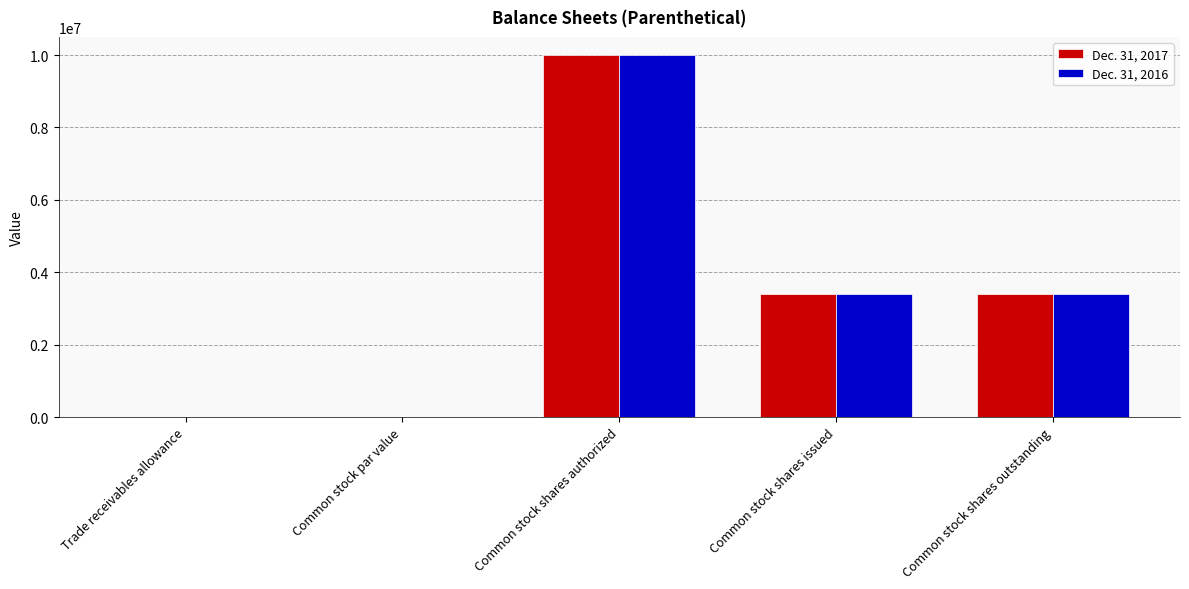

What is the sum of all Dec. 31, 2017 values?

16791053.1